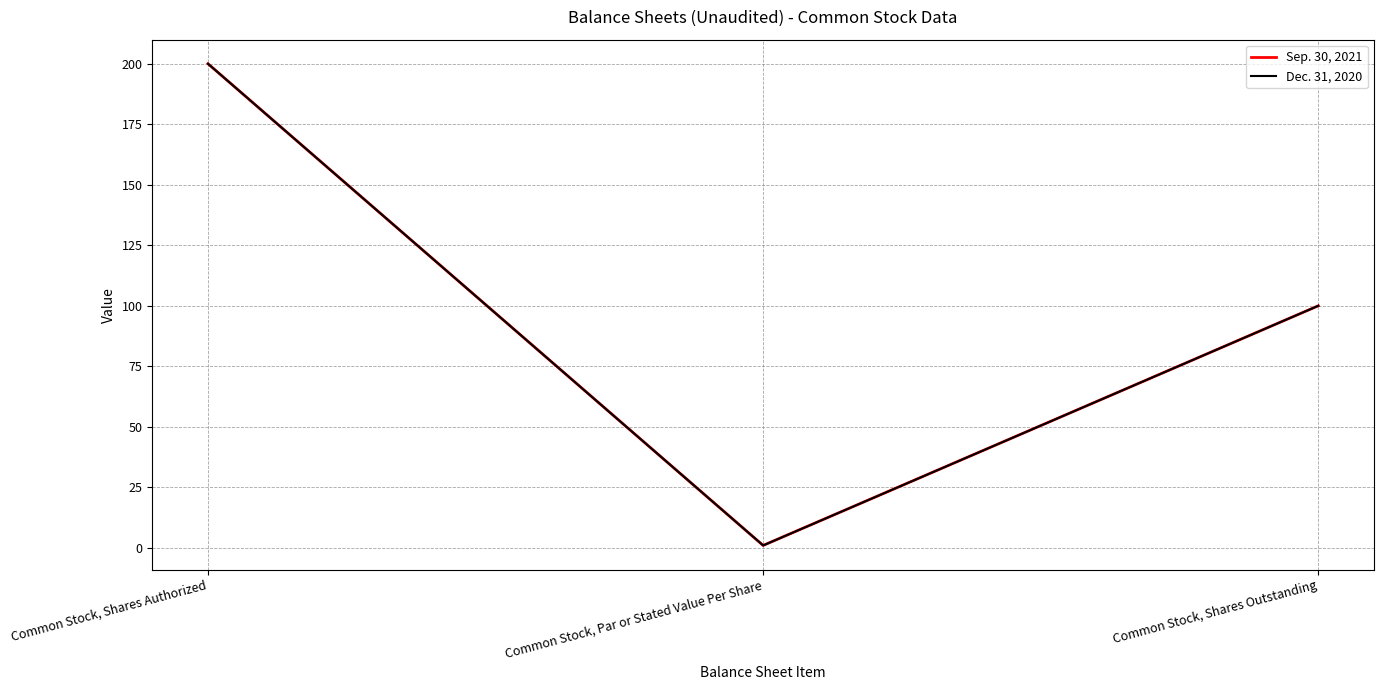

Does the chart display data point markers on the line(s)?

No